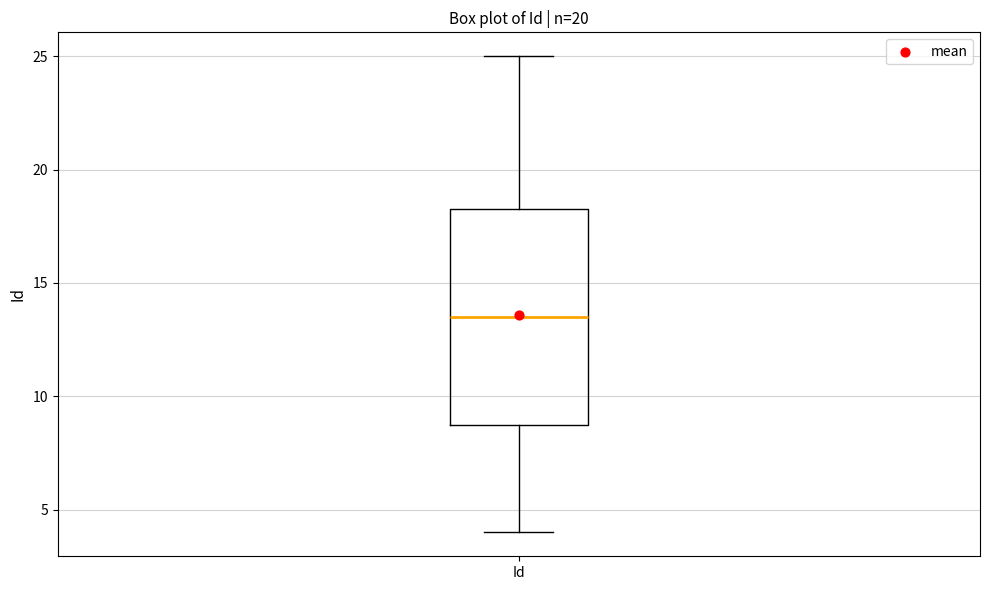

Transcribe this box plot: give where the median line is, the range the box spans, and where the two whiskers end, as read against the y-axis. The values are not printed on the chart, so give them approximately, as read against the axis.

median 13.5, box 9.0 to 18.5, whiskers 4.0 to 25.0